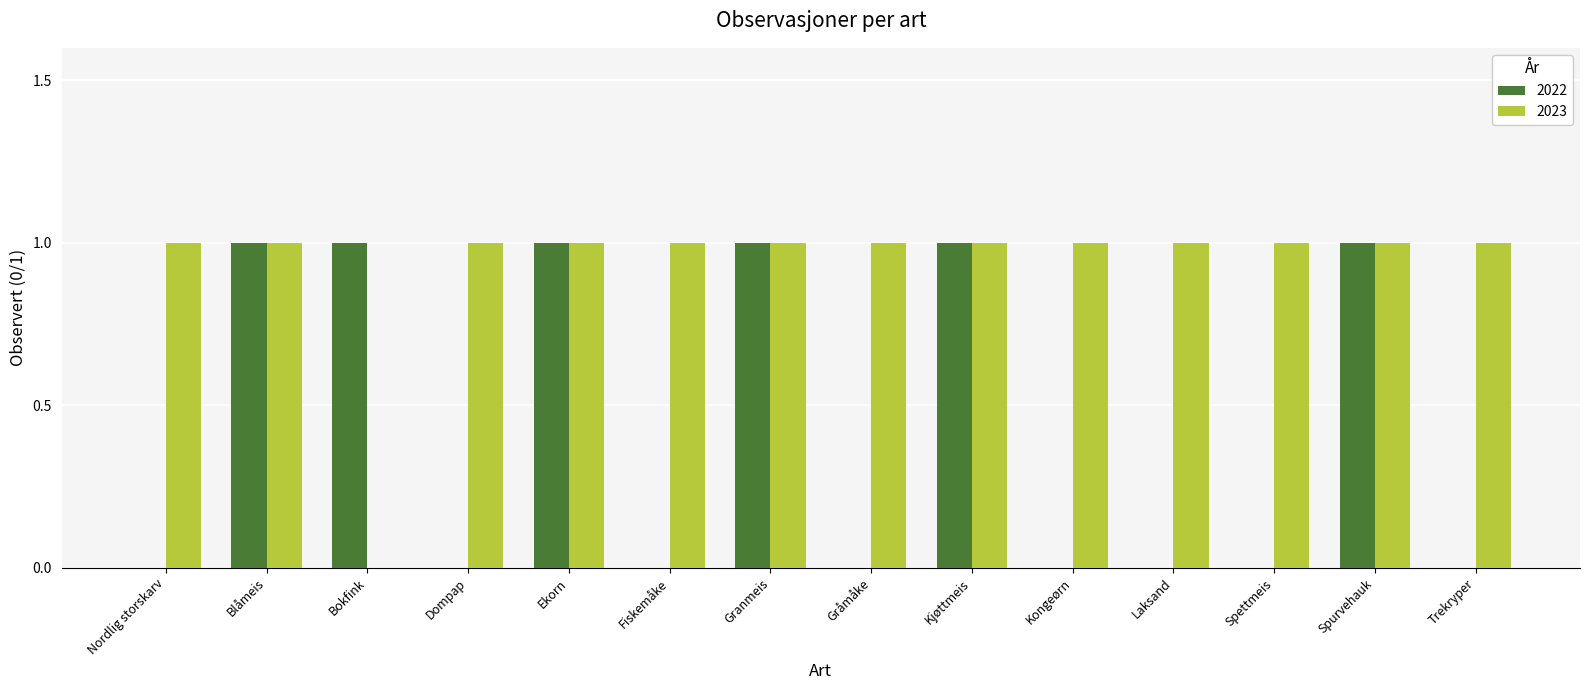

Reading left to right, what are all the values shown in this chart?

2022: 0	1	1	0	1	0	1	0	1	0	0	0	1	0
2023: 1	1	0	1	1	1	1	1	1	1	1	1	1	1